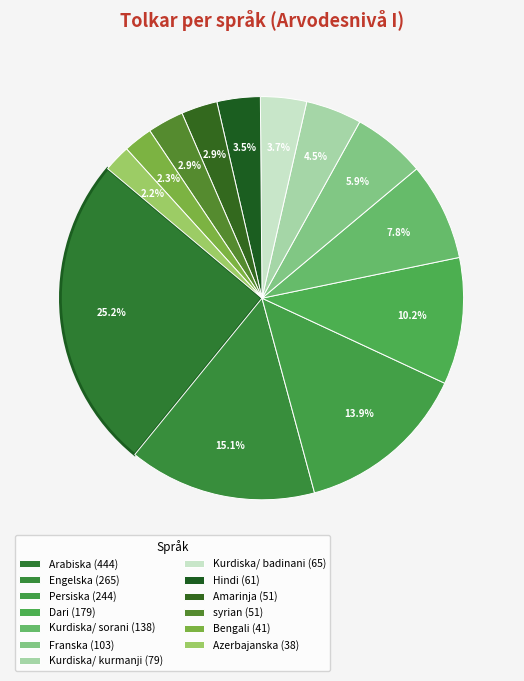

Count the number of slices in the pie.

13